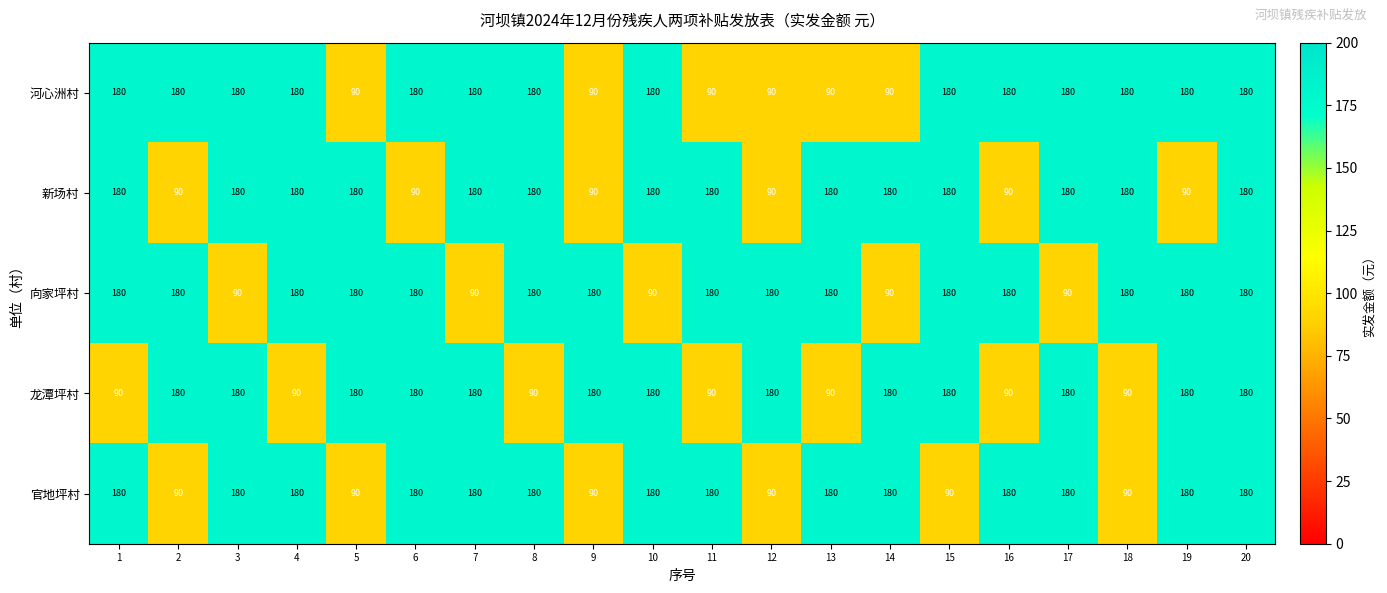

What is the difference between the highest and lowest values at 1?

90